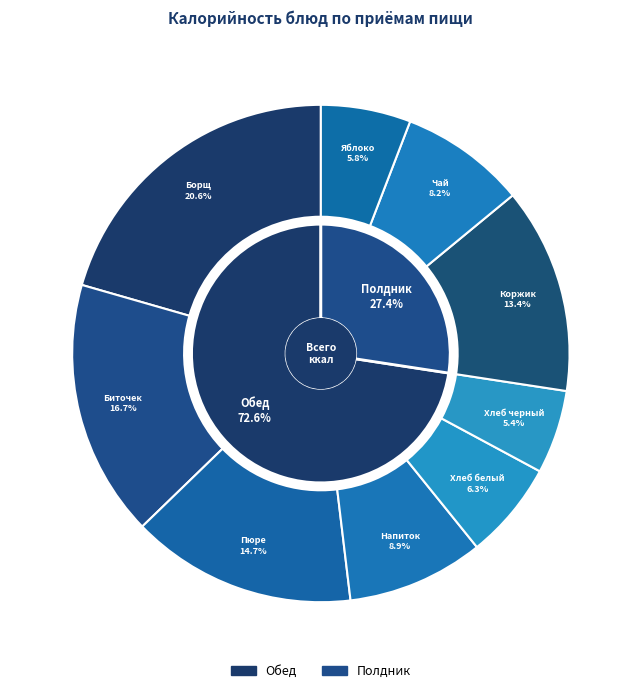

Combined, what portion of the pie is Борщ из свежей капусты со сметаной and Чай с лимоном?

28.7%